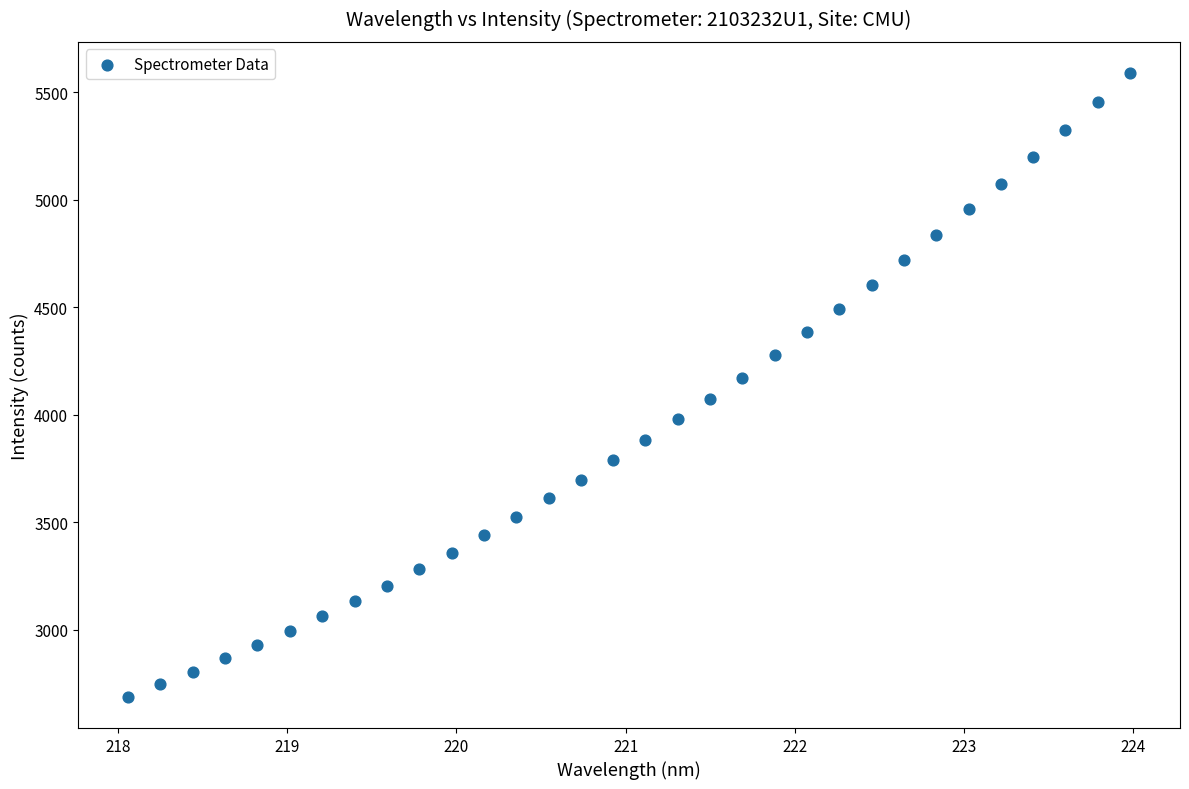

What is the range of Y values (max minus min)?

2902.5